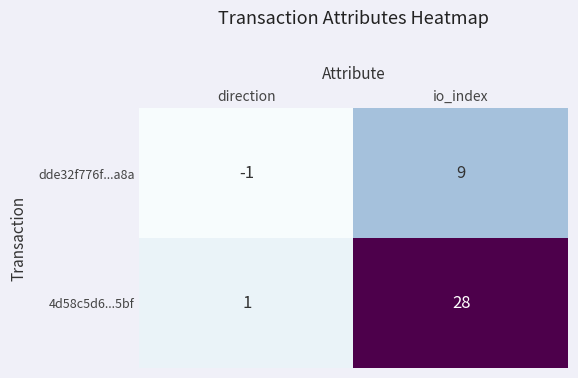

Which series has the largest total across all categories?

4d58c5d6...5bf